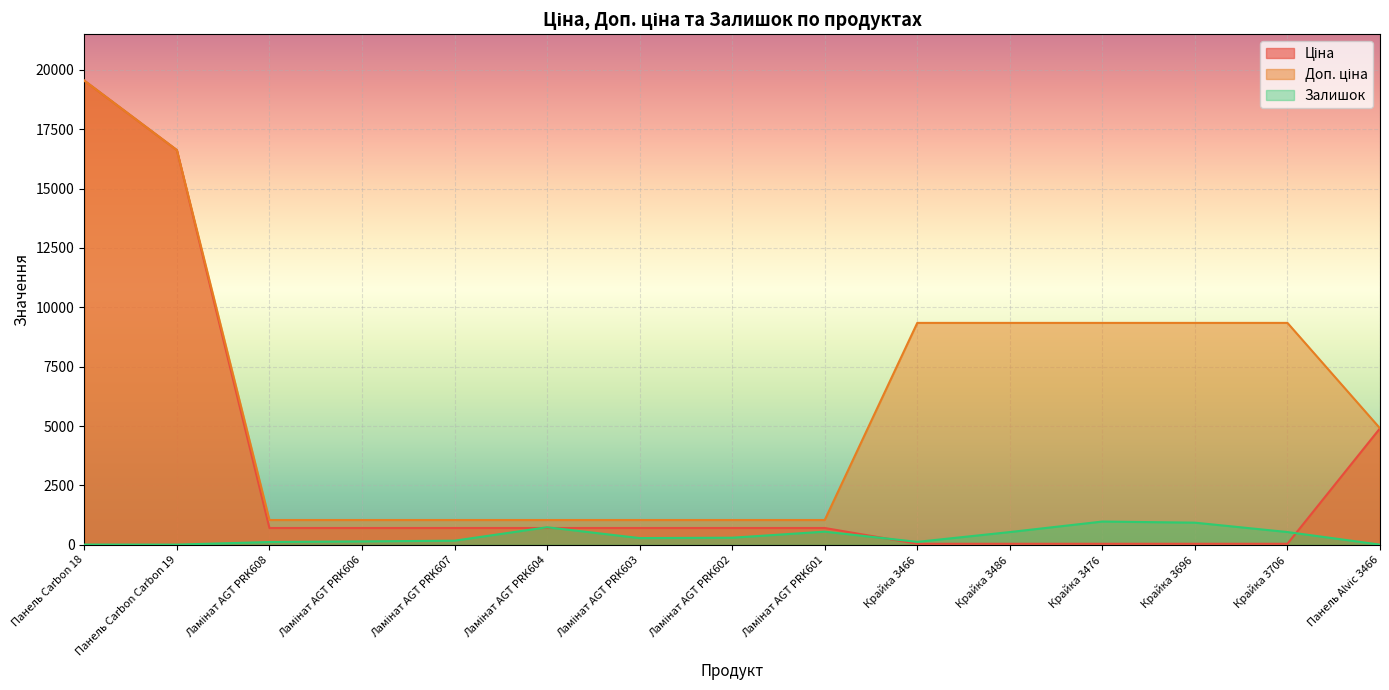

True or false: Ціна has more than 0 points higher than both neighbors.

False